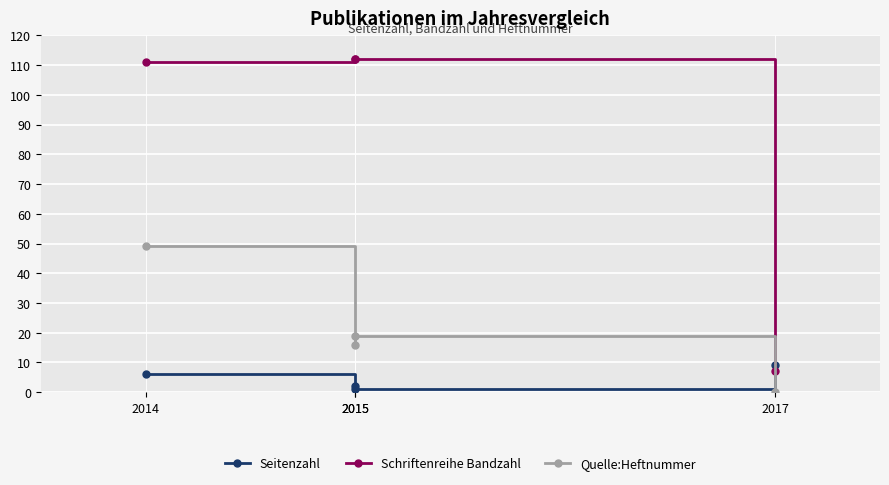

What is the difference between the maximum and minimum values in the Seitenzahl series?

8